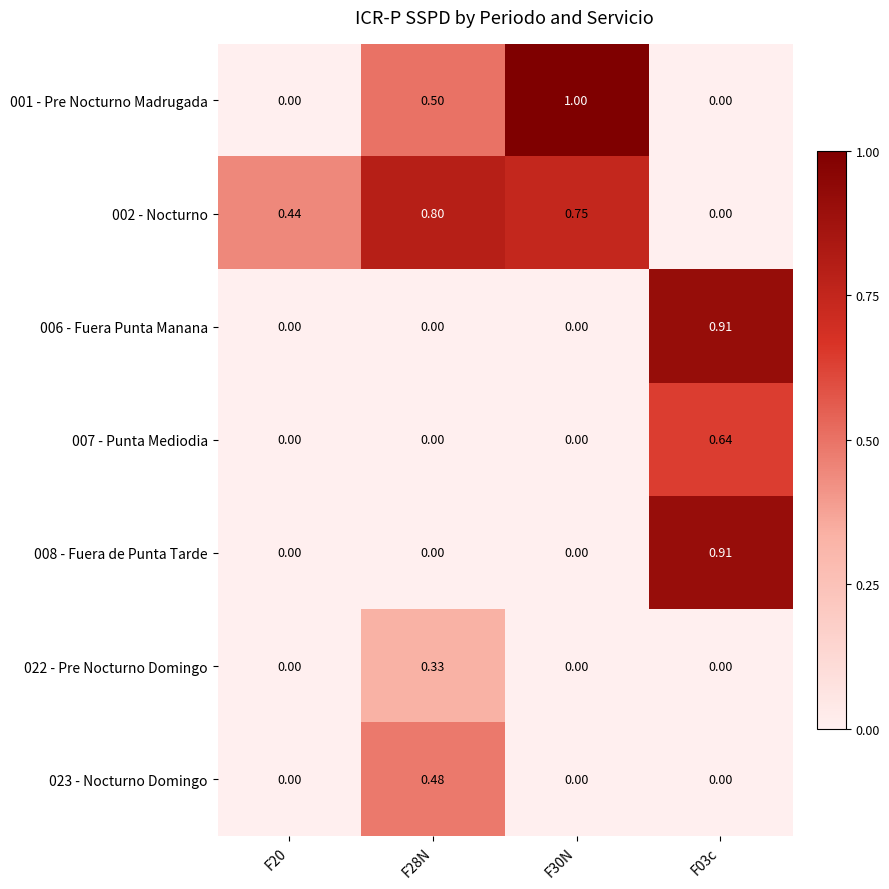

At which category is the sum across all series the highest?

F03c